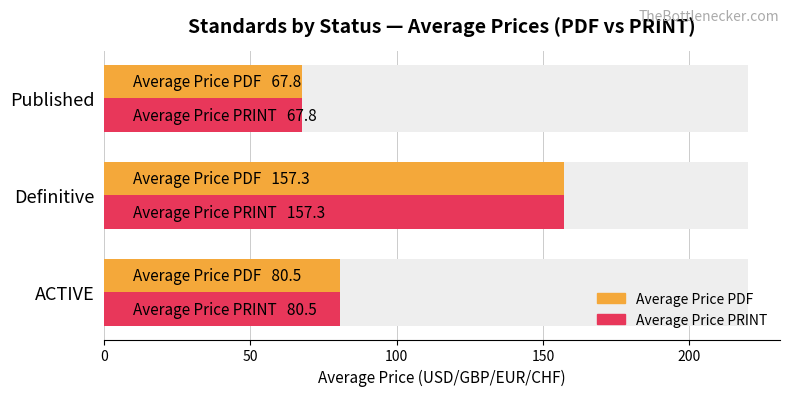

What is the highest value of the Average Price PDF series?

157.3